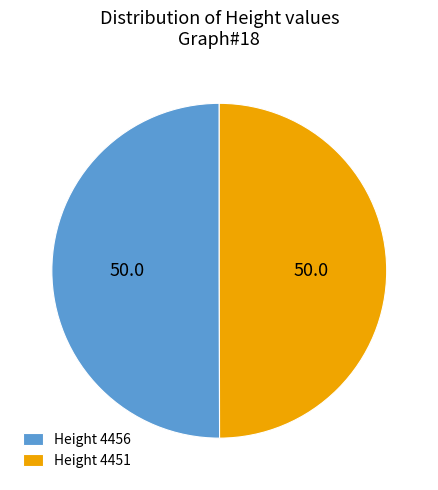

Is the sum of Height 4451 and Height 4456 greater than half?

Yes